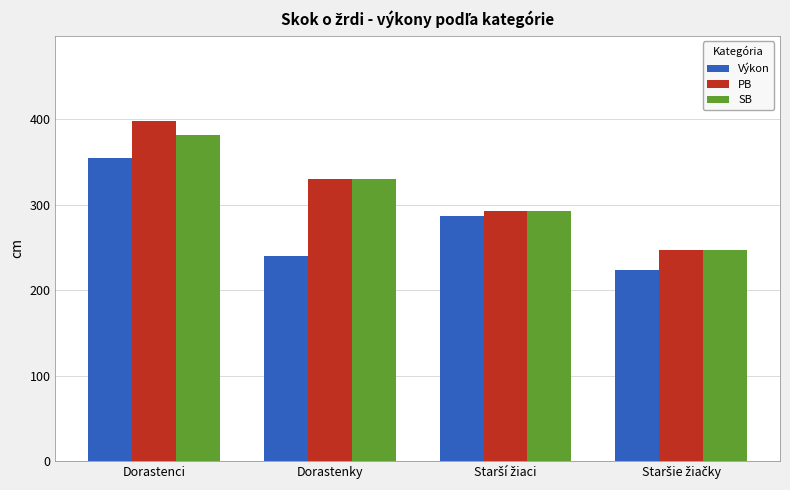

True or false: Výkon has a value of 494 at Dorastenci.

False